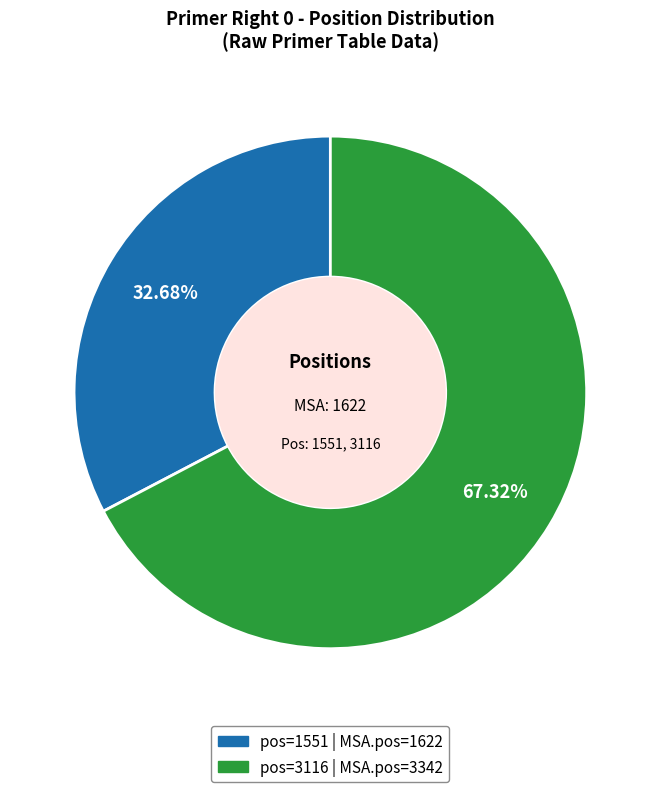

Is there a majority slice in this chart?

Yes